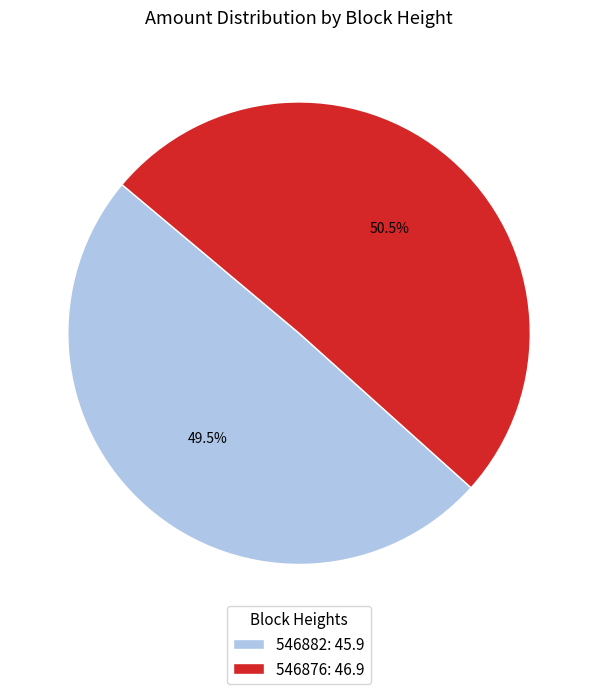

To the nearest percent, what is the difference between the largest and smallest slice percentages?

1%